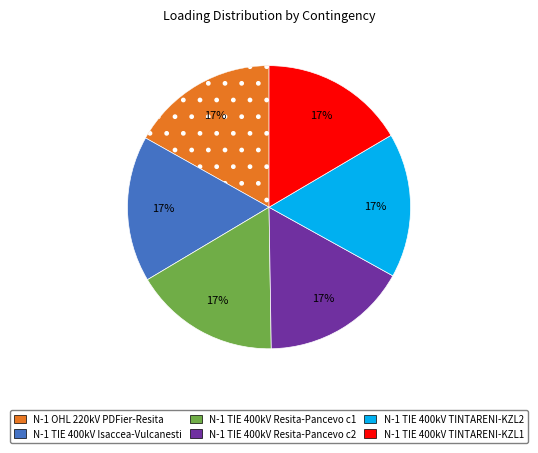

To the nearest percent, what percentage of the pie is N-1 TIE 400kV Resita-Pancevo c2?

17%